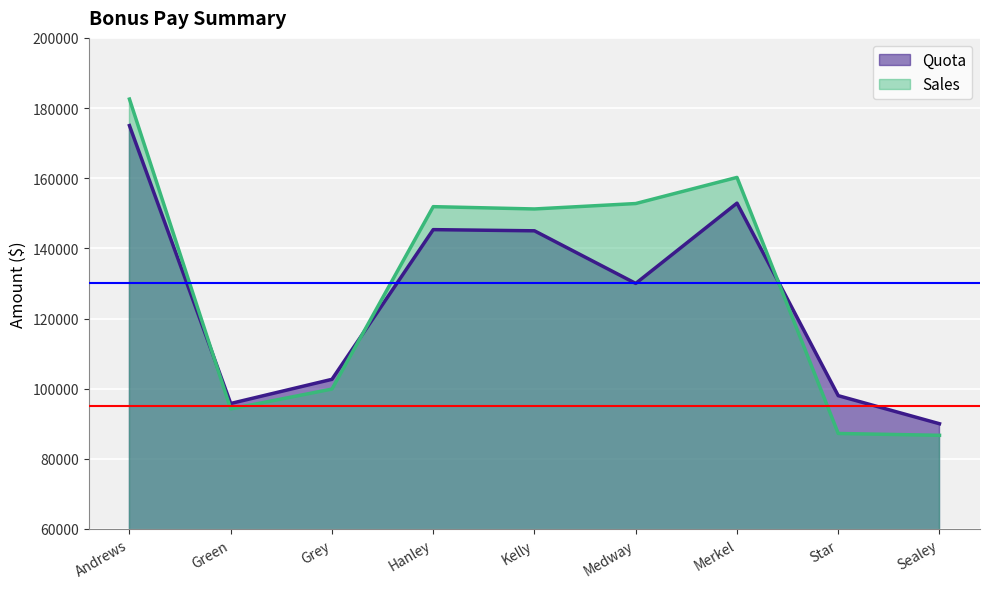

What is the label of the 7th point from the right?

Grey